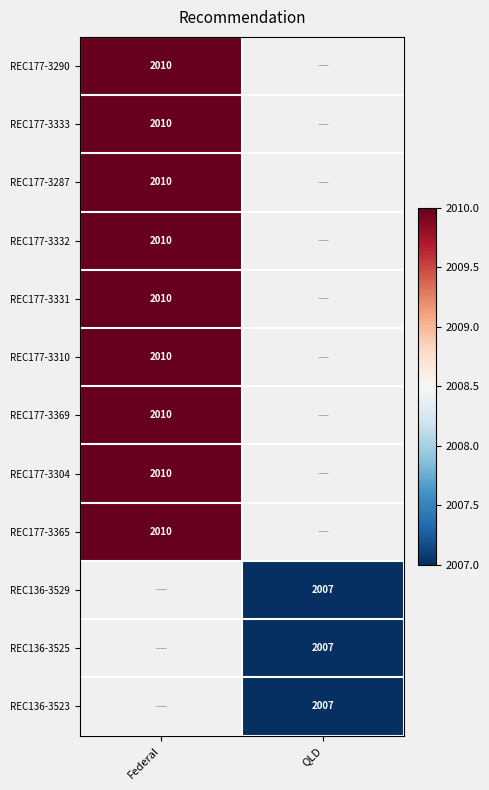

The value of REC136-3525 at QLD is 2007. True or false?

True